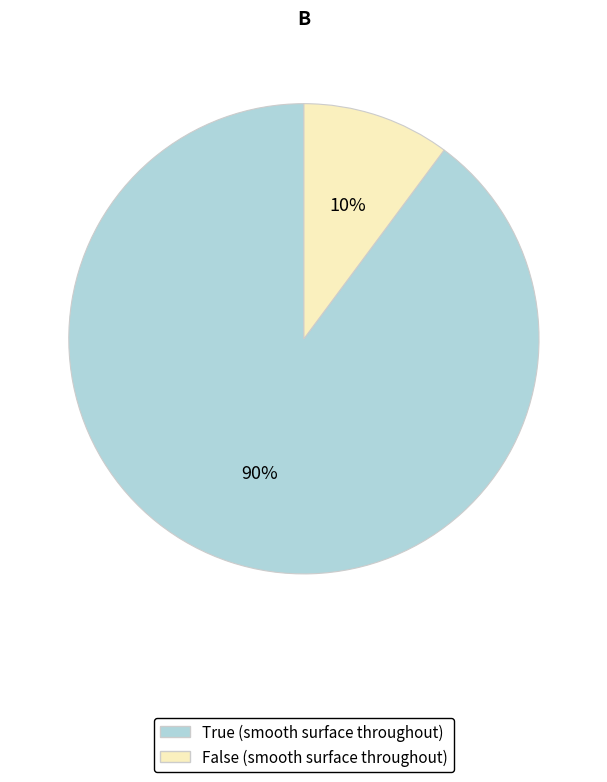

Which slice is the largest?

True